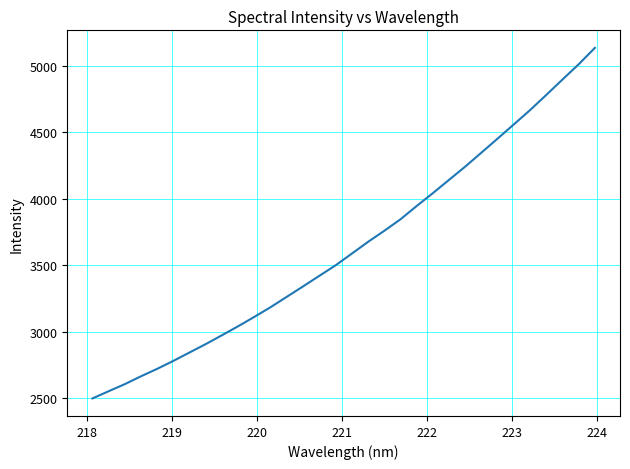

What is the minimum value shown in the chart?

2498.9